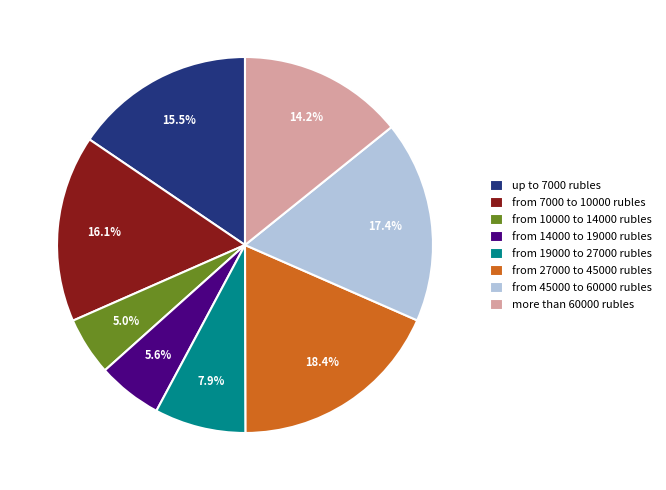

Which category has the smallest portion of the pie?

from 10000 to 14000 rubles